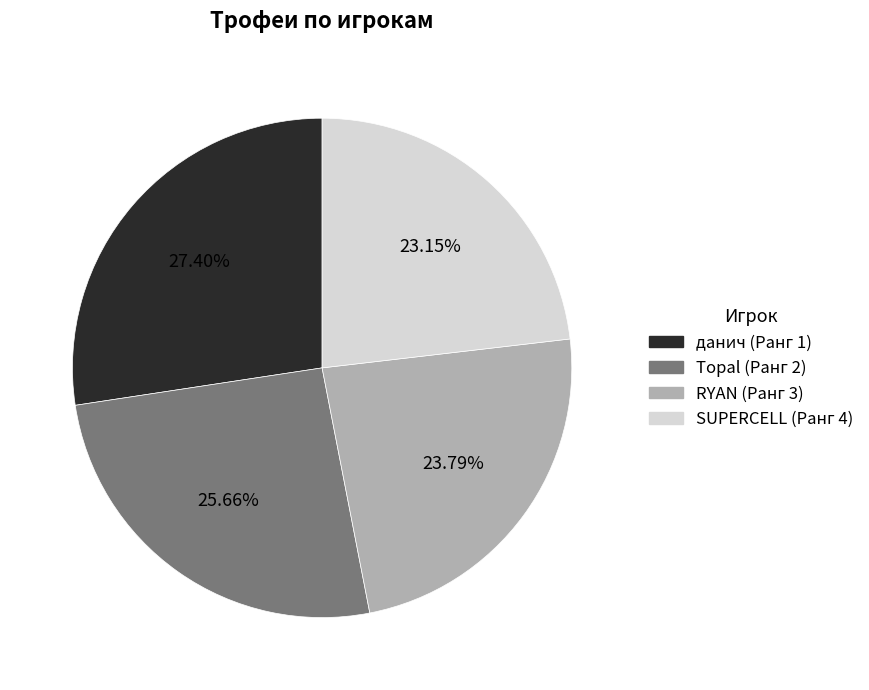

What is the largest slice in the pie chart?

данич (Ранг 1)